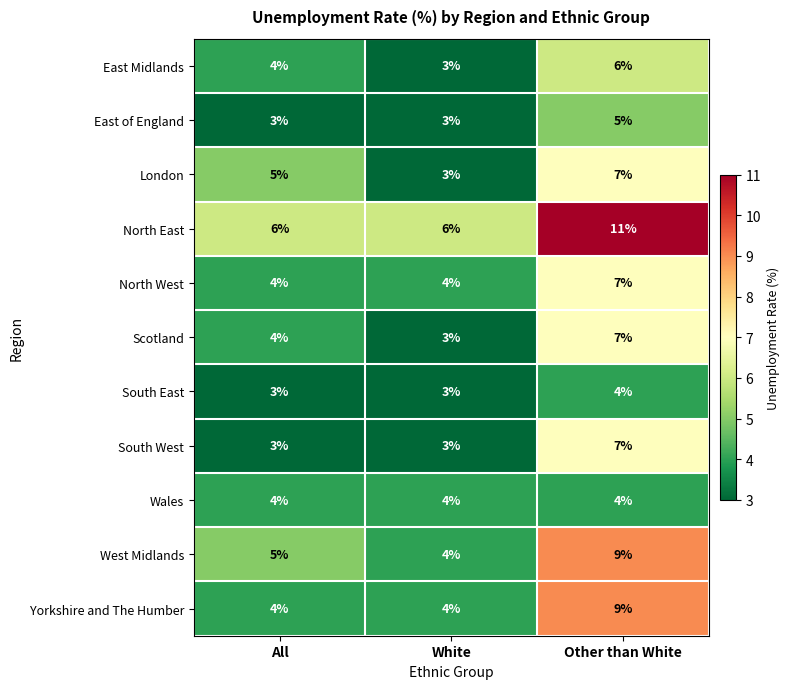

Is it true that South East equals 3 at White?

True